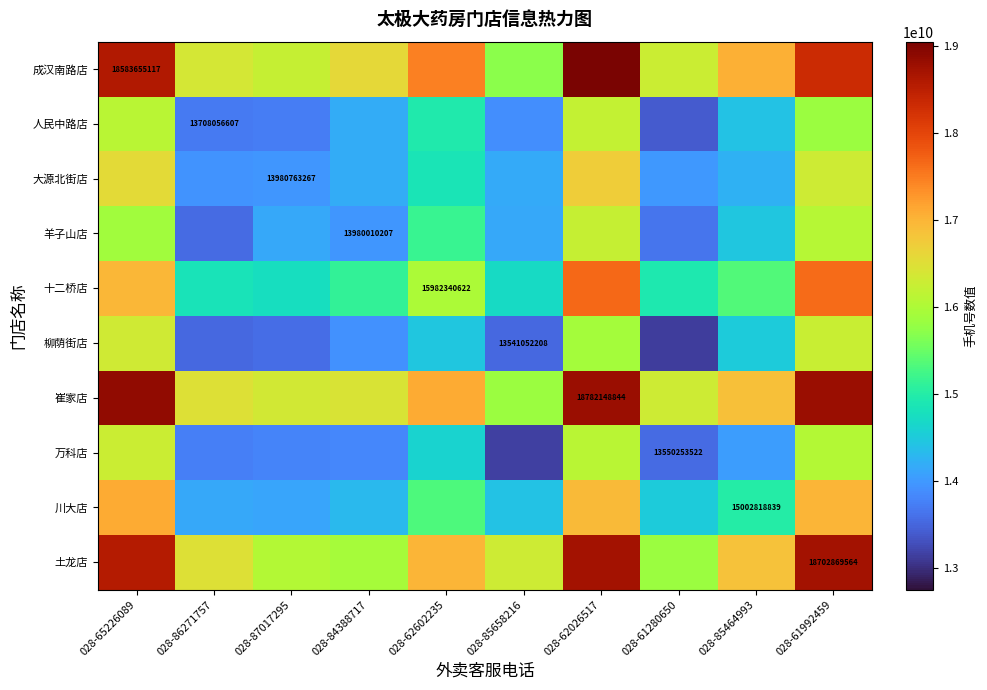

Is it true that 崔家店 equals 6537556404.7 at 028-85464993?

False